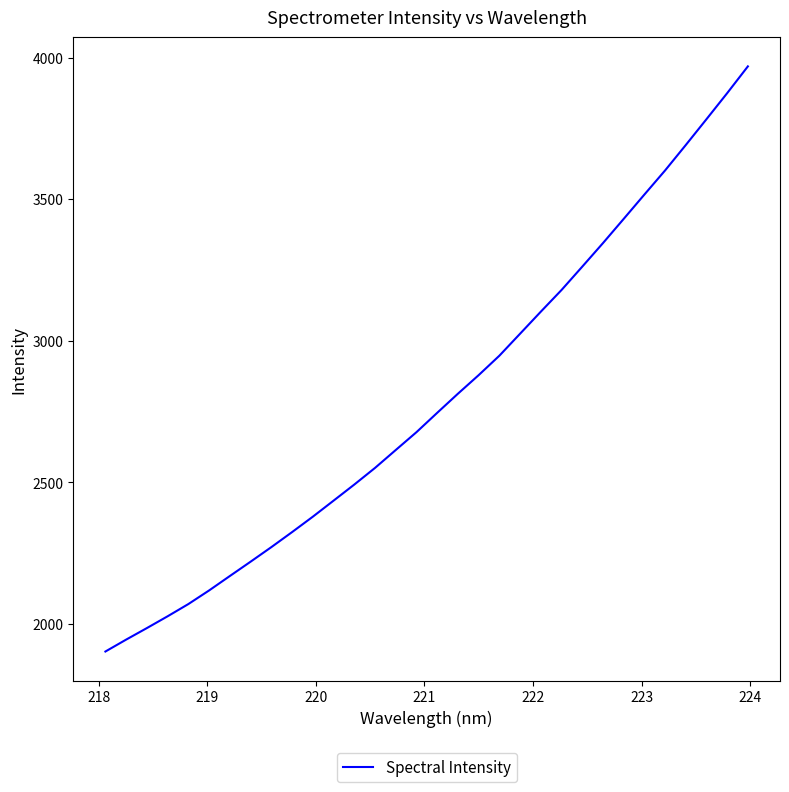

What is the difference between the maximum and minimum values?

2065.9